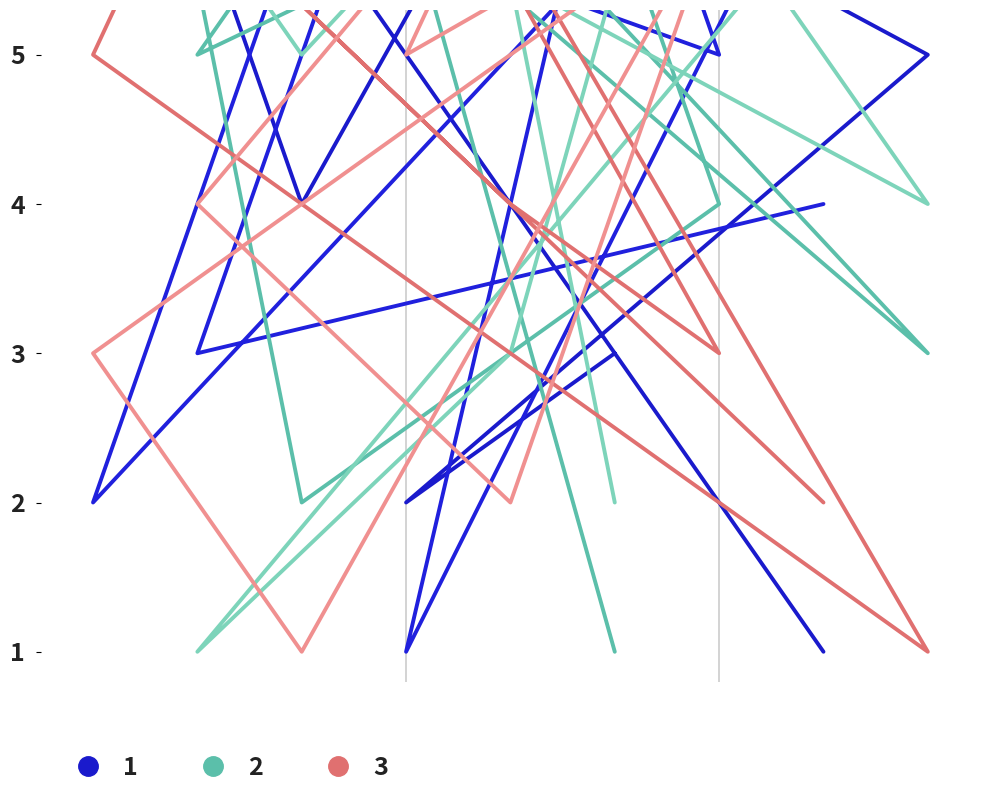

What is the label of the 7th point from the left?

5